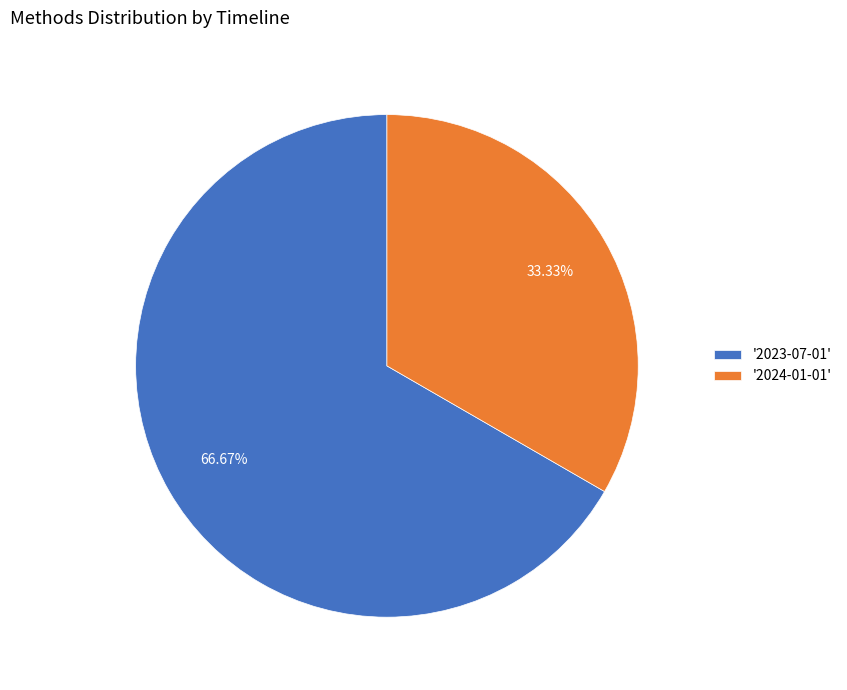

Rank the categories by value from lowest to highest.

'2024-01-01', '2023-07-01'